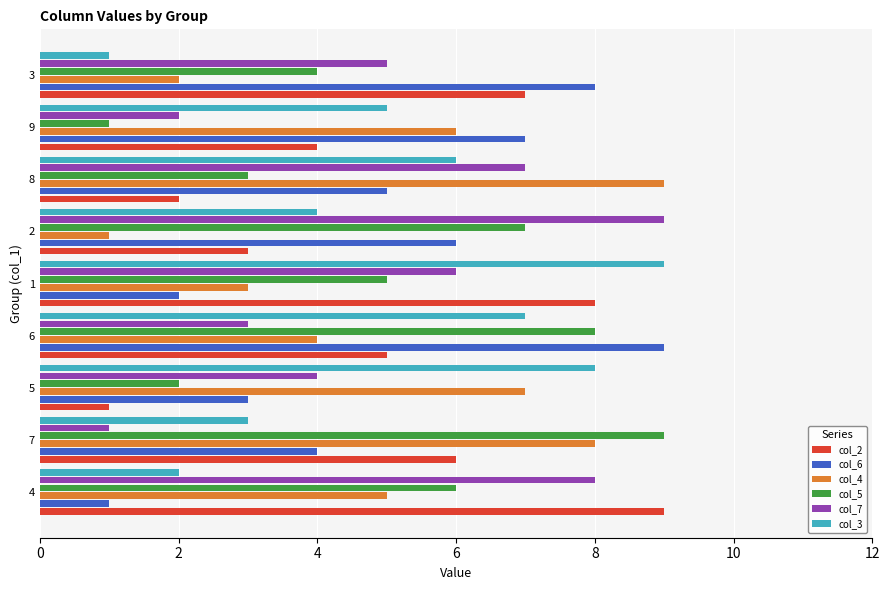

Rank the series at 9 from highest to lowest value.

col_6, col_4, col_3, col_2, col_7, col_5